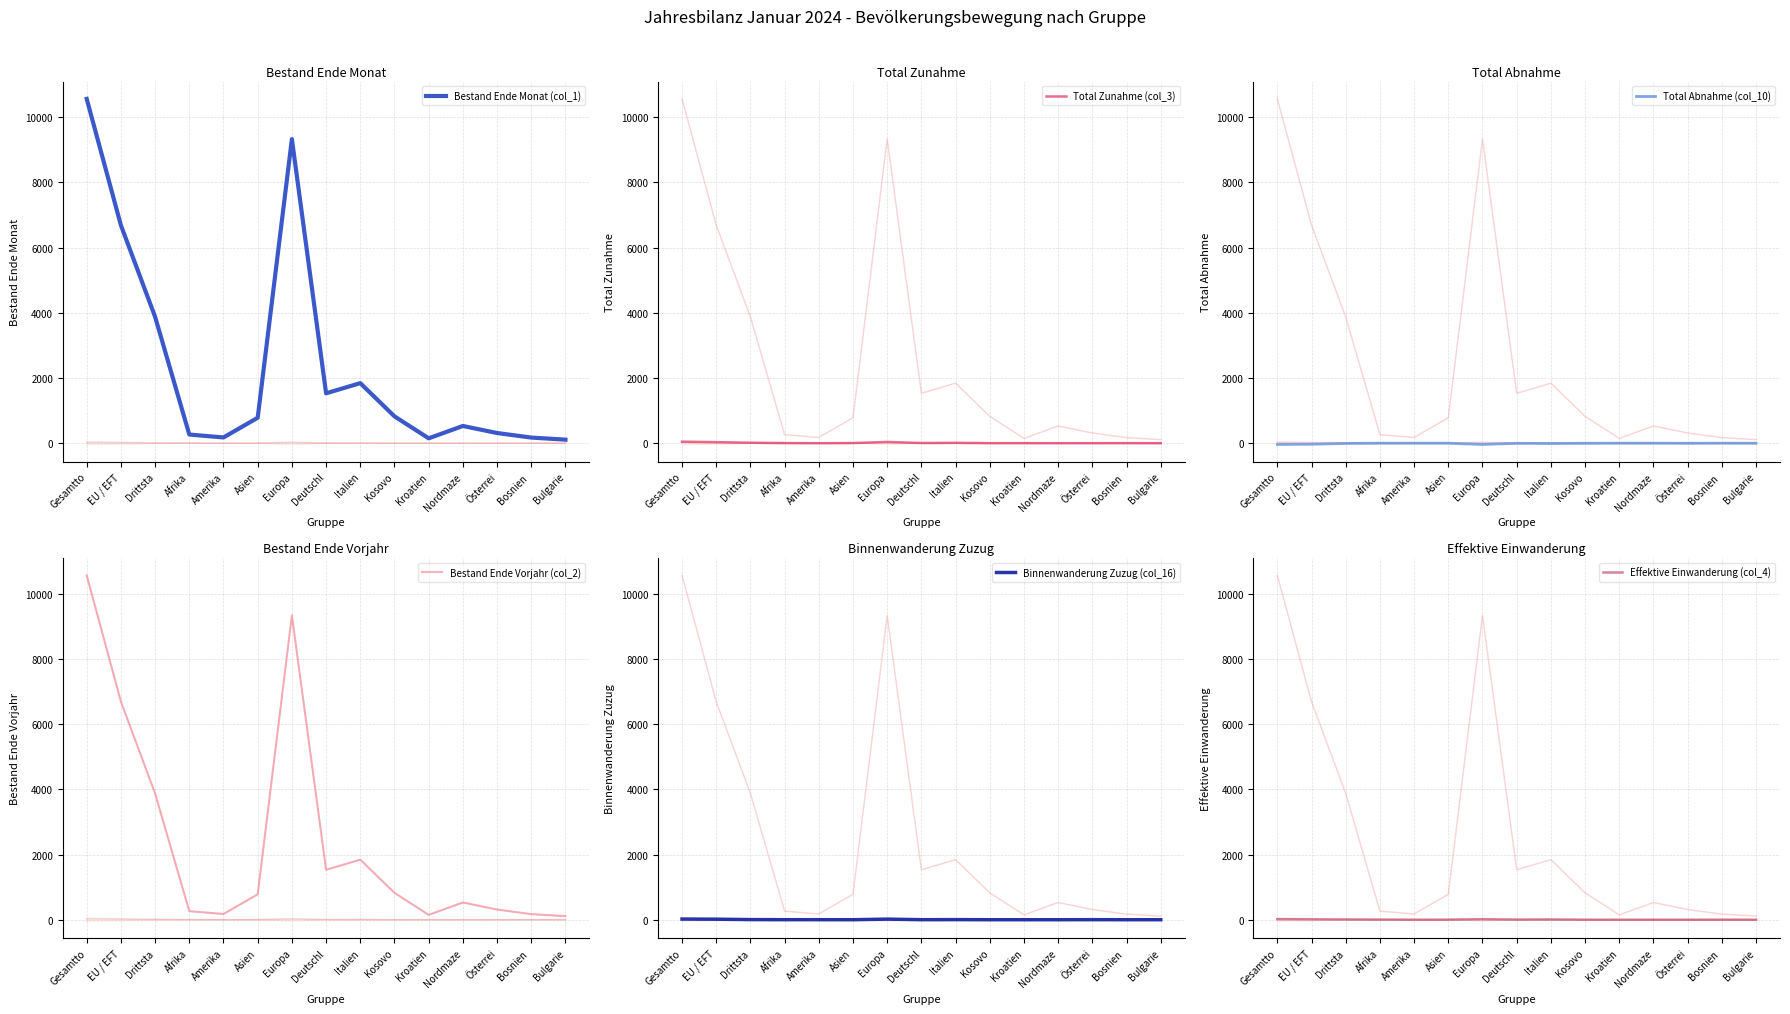

What is the value of the Total Zunahme (col_3) point at the 4th from the left?

4